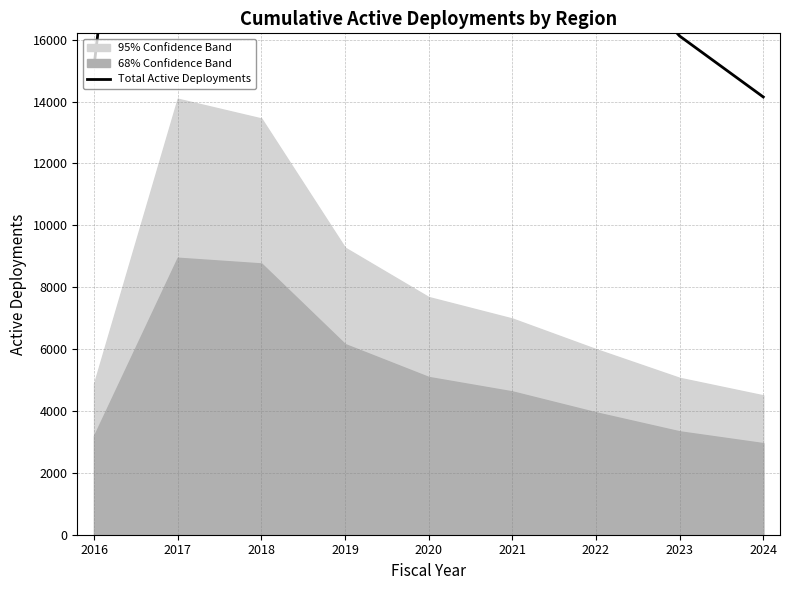

Reading left to right, extract all data points from this chart.

2016=15140	2017=38130	2018=40830	2019=30460	2020=25150	2021=22770	2022=19120	2023=16120	2024=14150